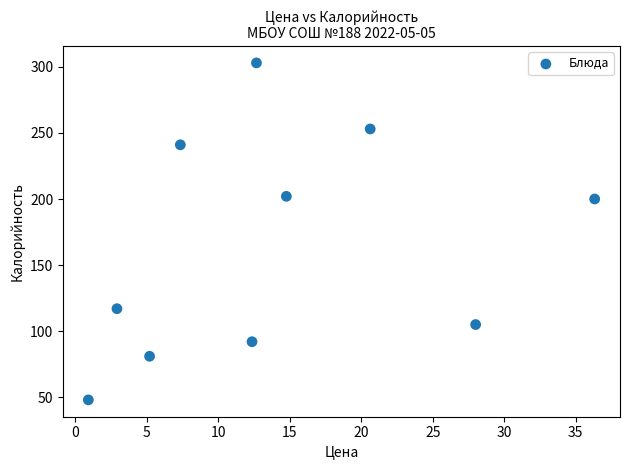

What is the average Y value?

164